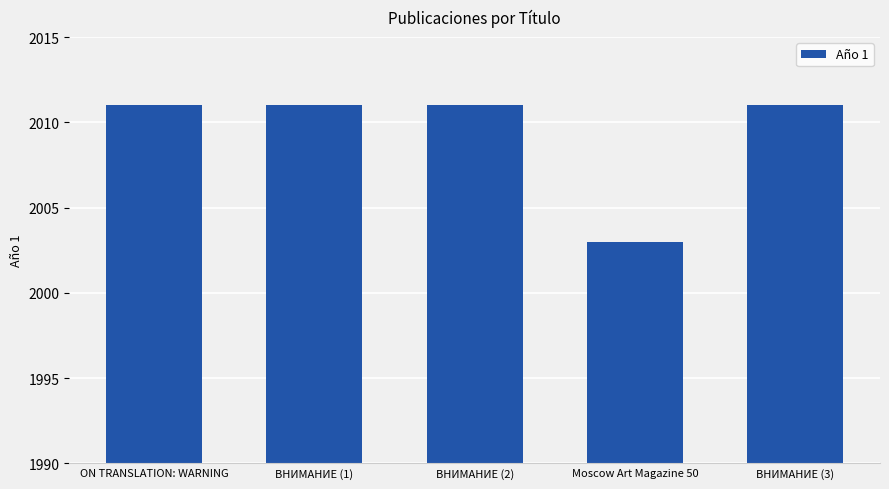

What is the greatest value displayed?

2011